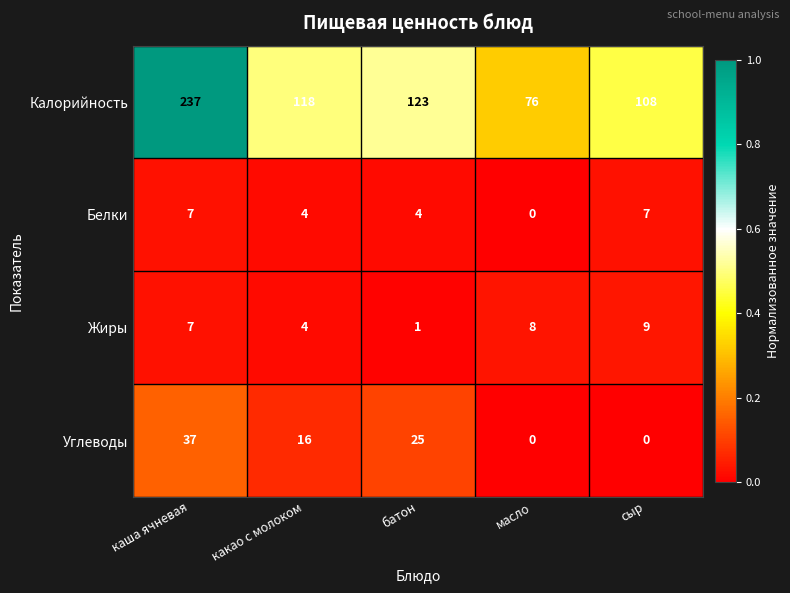

At сыр, list the series in order from largest to smallest.

Калорийность, Жиры, Белки, Углеводы